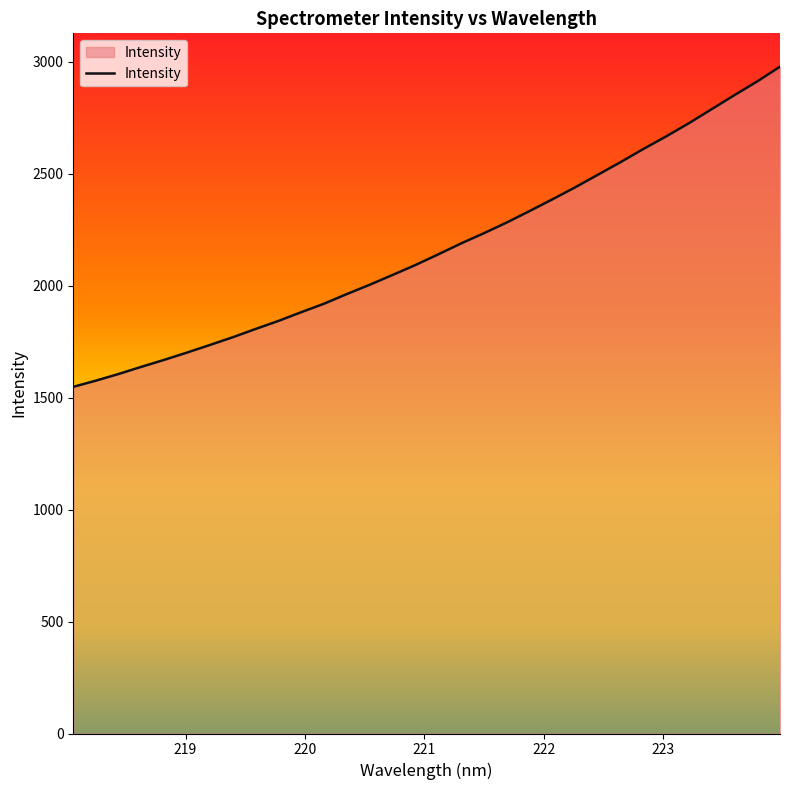

What is the maximum value shown in the chart?

2977.8